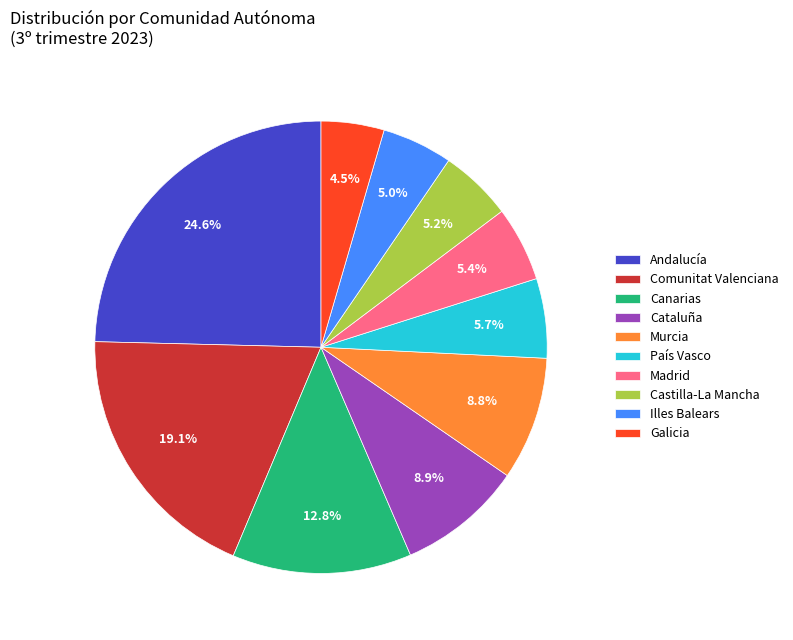

How many slices are in this pie chart?

10